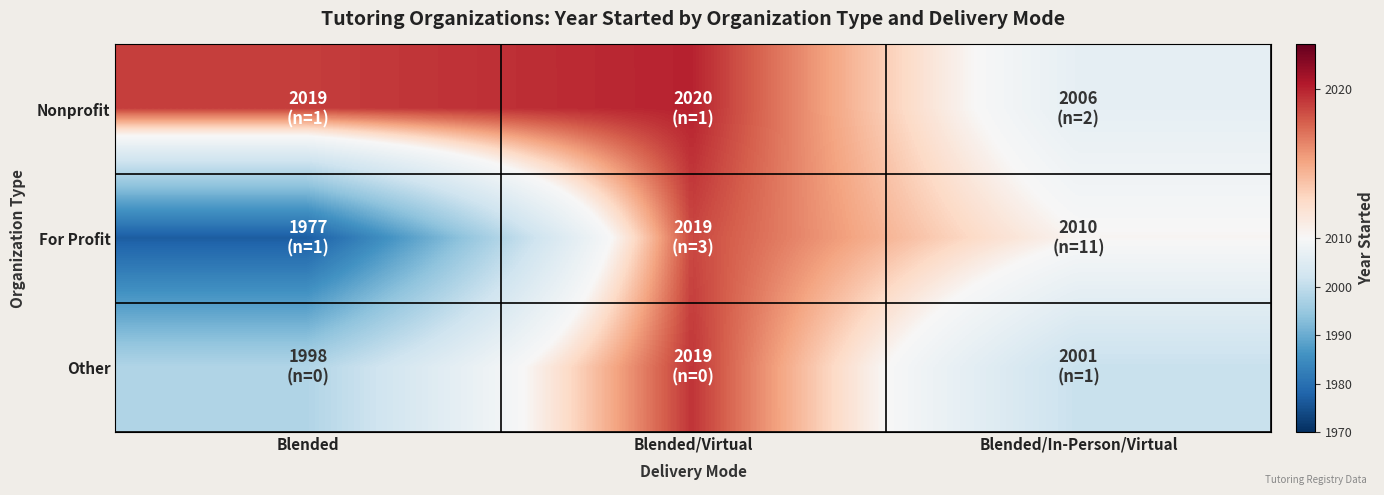

List the series in order of their overall mean, highest first.

Nonprofit, Other, For Profit